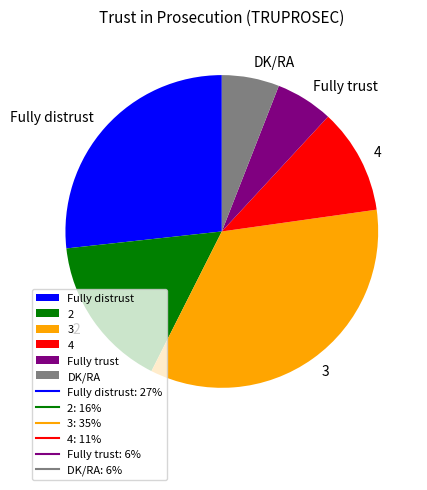

Is there any slice that represents more than half of the pie?

No